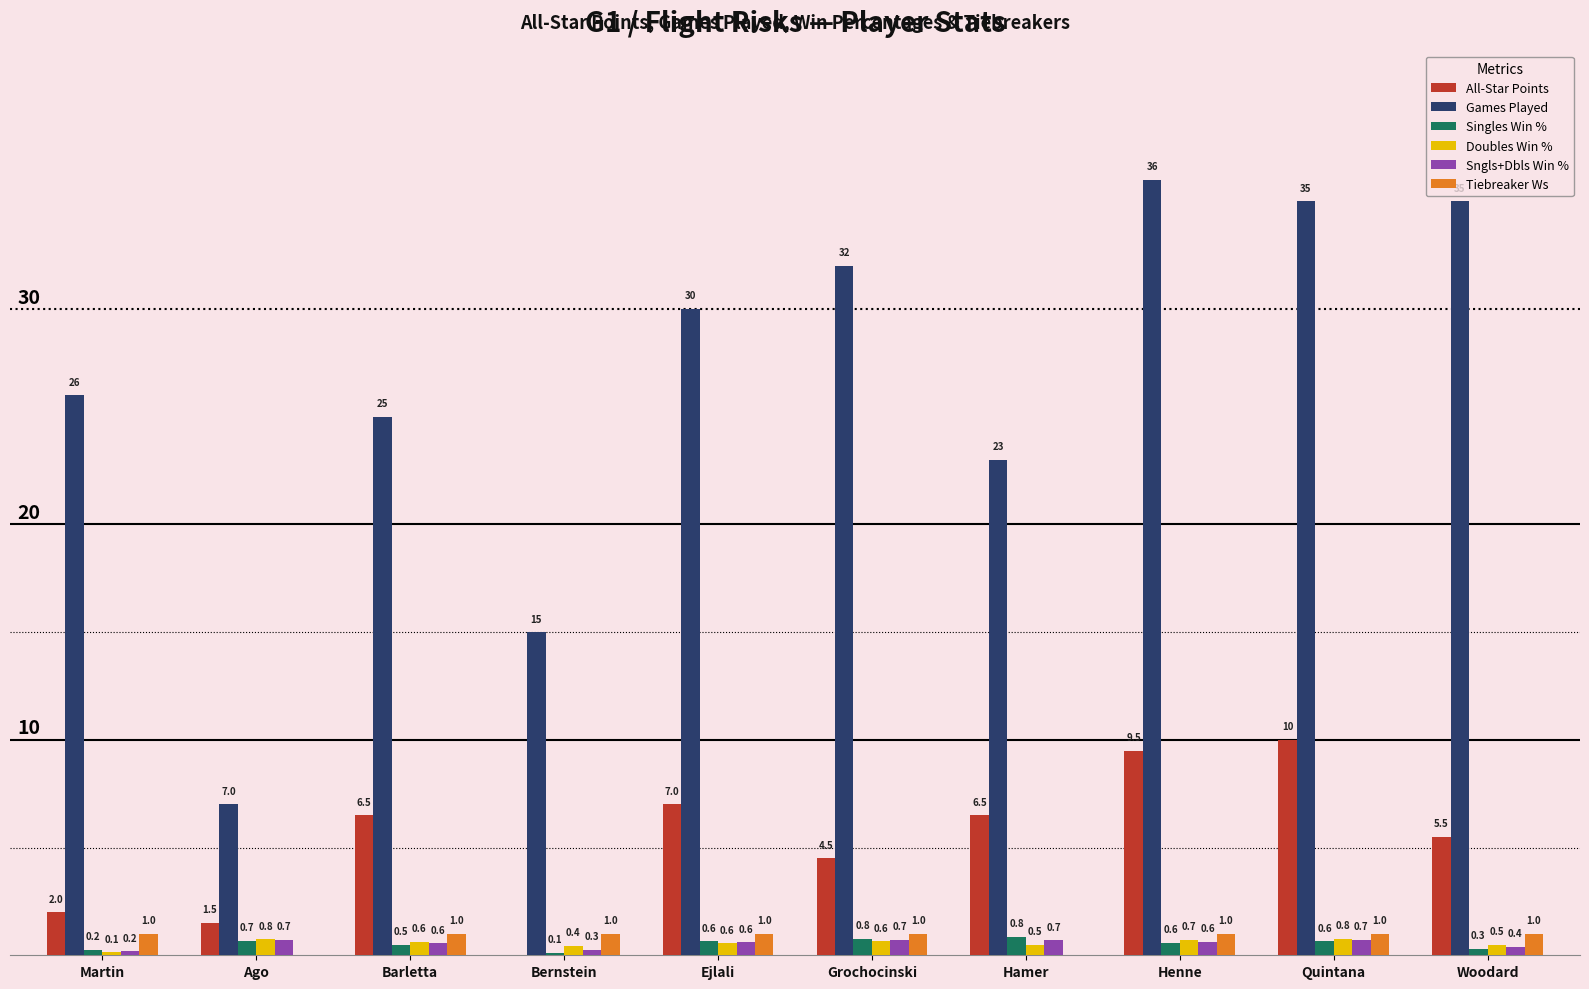

Which series changed the most between Martin and Ejlali?

All-Star Points